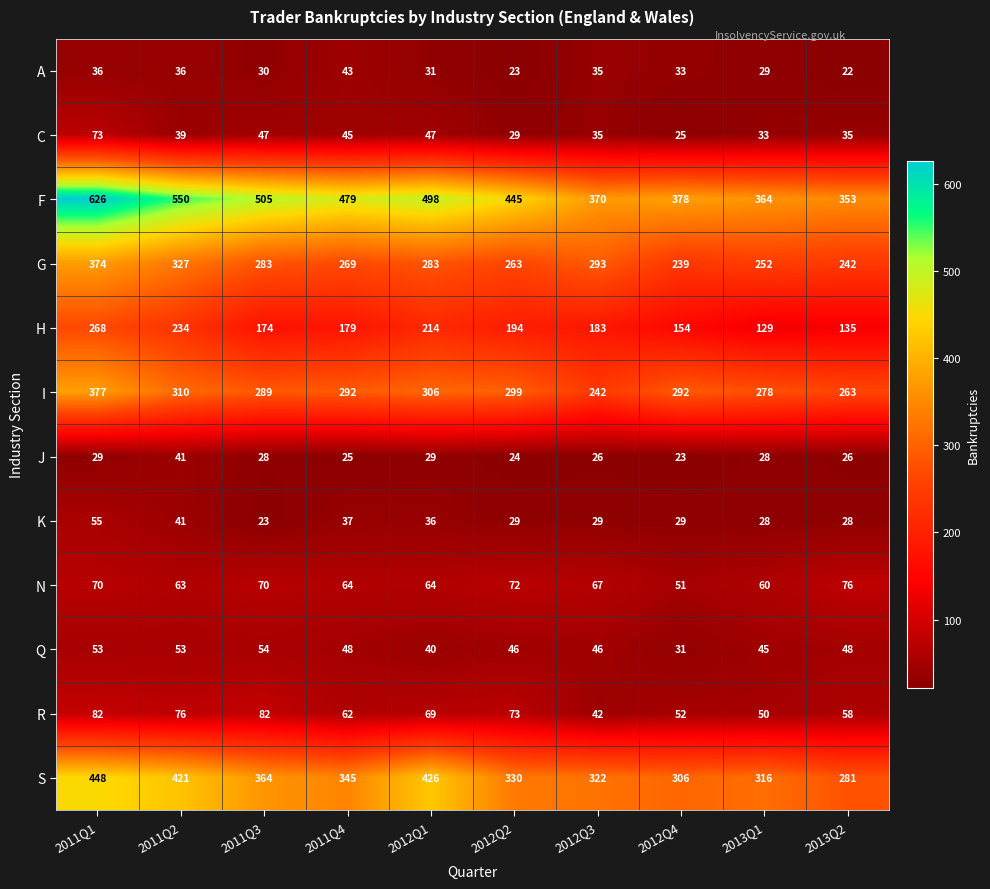

How many categories are shown in the chart?

10